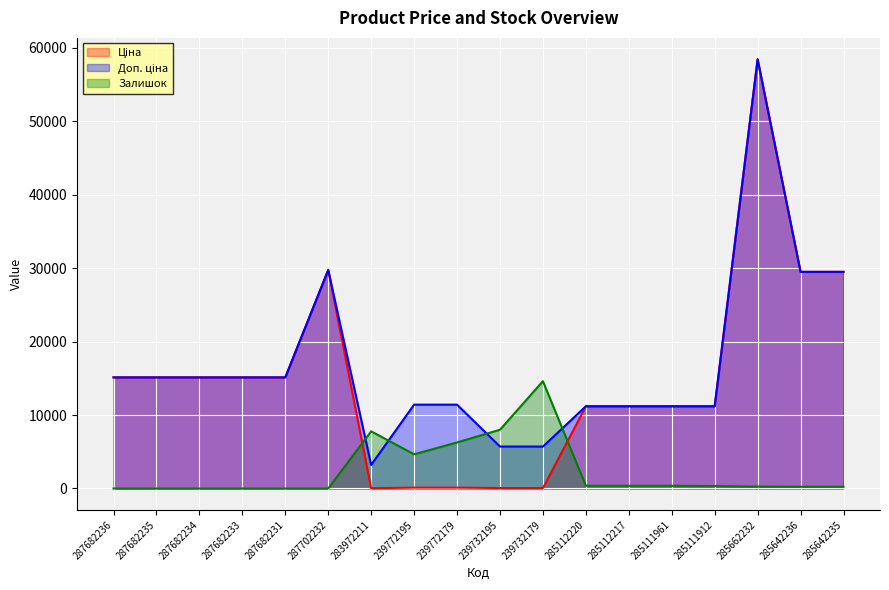

What is the sum of the Доп. ціна values at 239732195 and 285642236?

35196.5